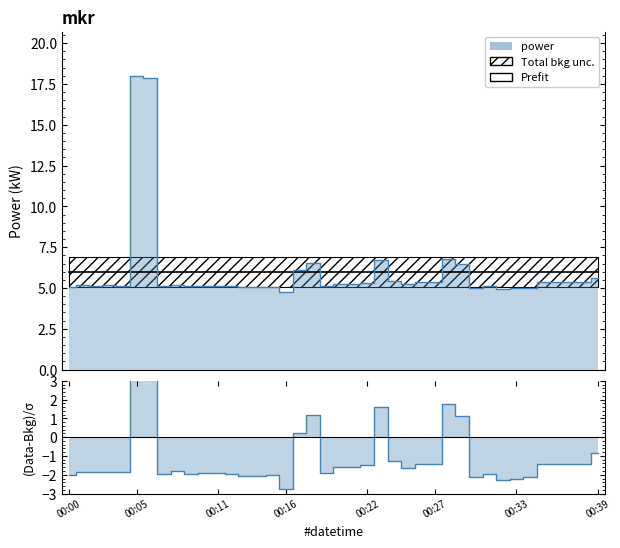

Approximately how many times larger is the value at 00:25 compared to 00:15?

1.0